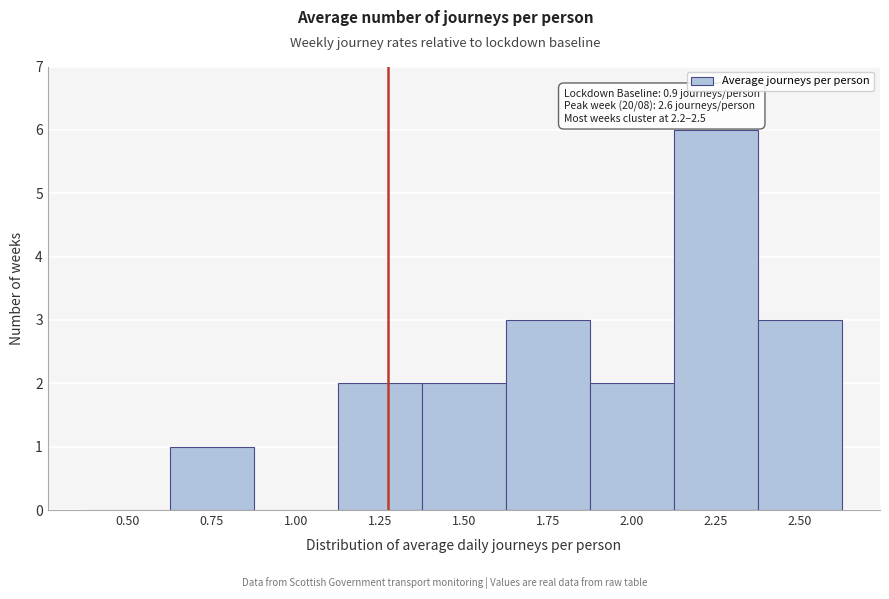

Reading left to right, transcribe all the data shown in this chart.

0.50=0	0.75=1	1.00=0	1.25=2	1.50=2	1.75=3	2.00=2	2.25=6	2.50=3